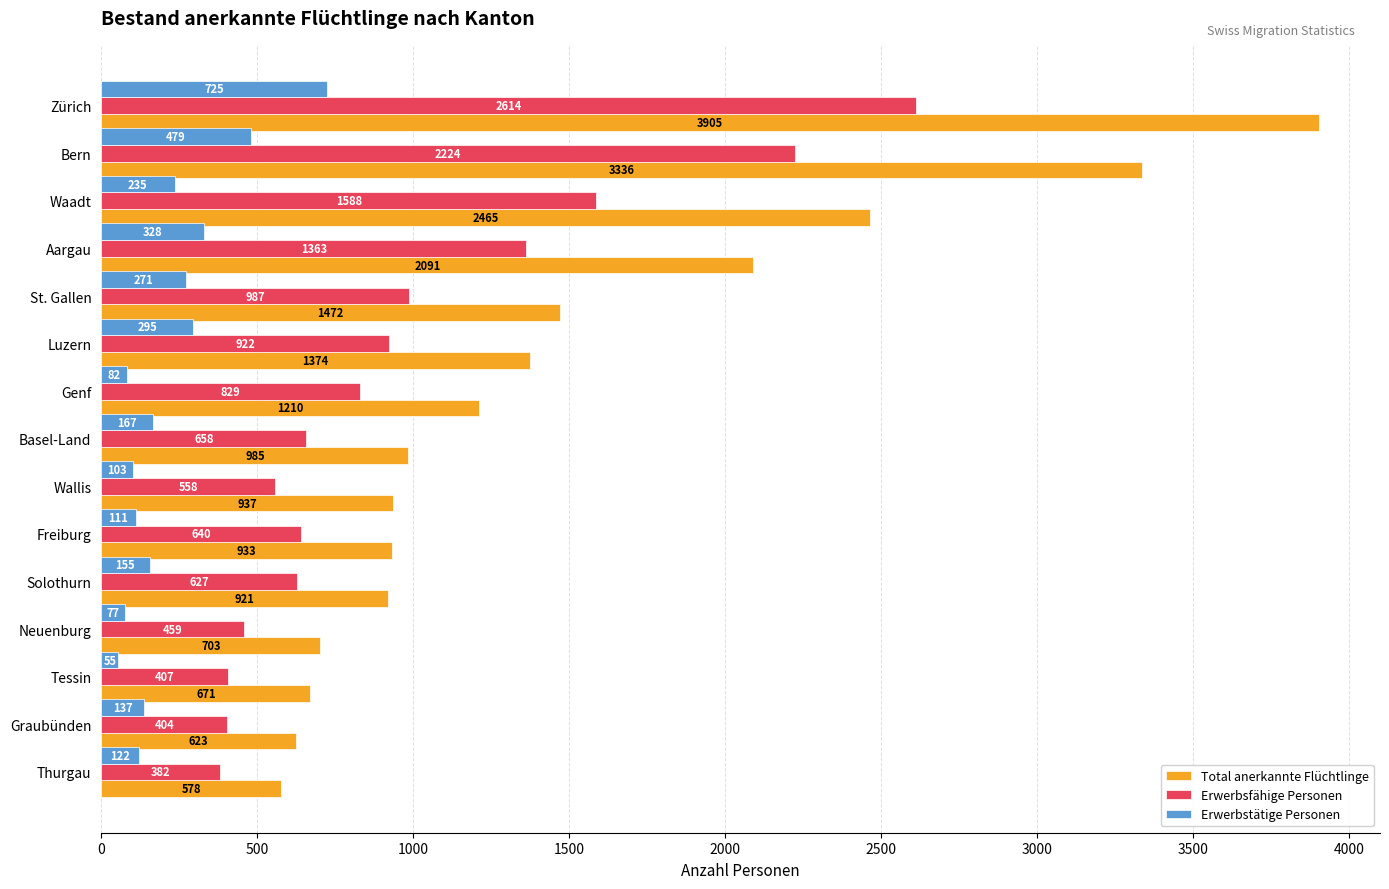

True or false: Total anerkannte Flüchtlinge has a value of 578 at Thurgau.

True